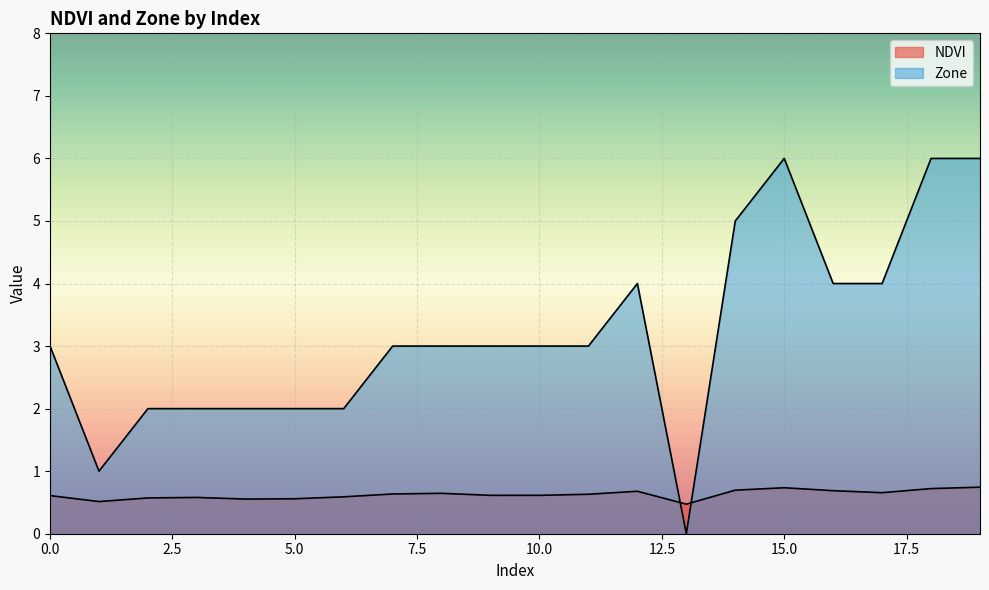

Is it true that Zone equals 1.4 at 19?

False